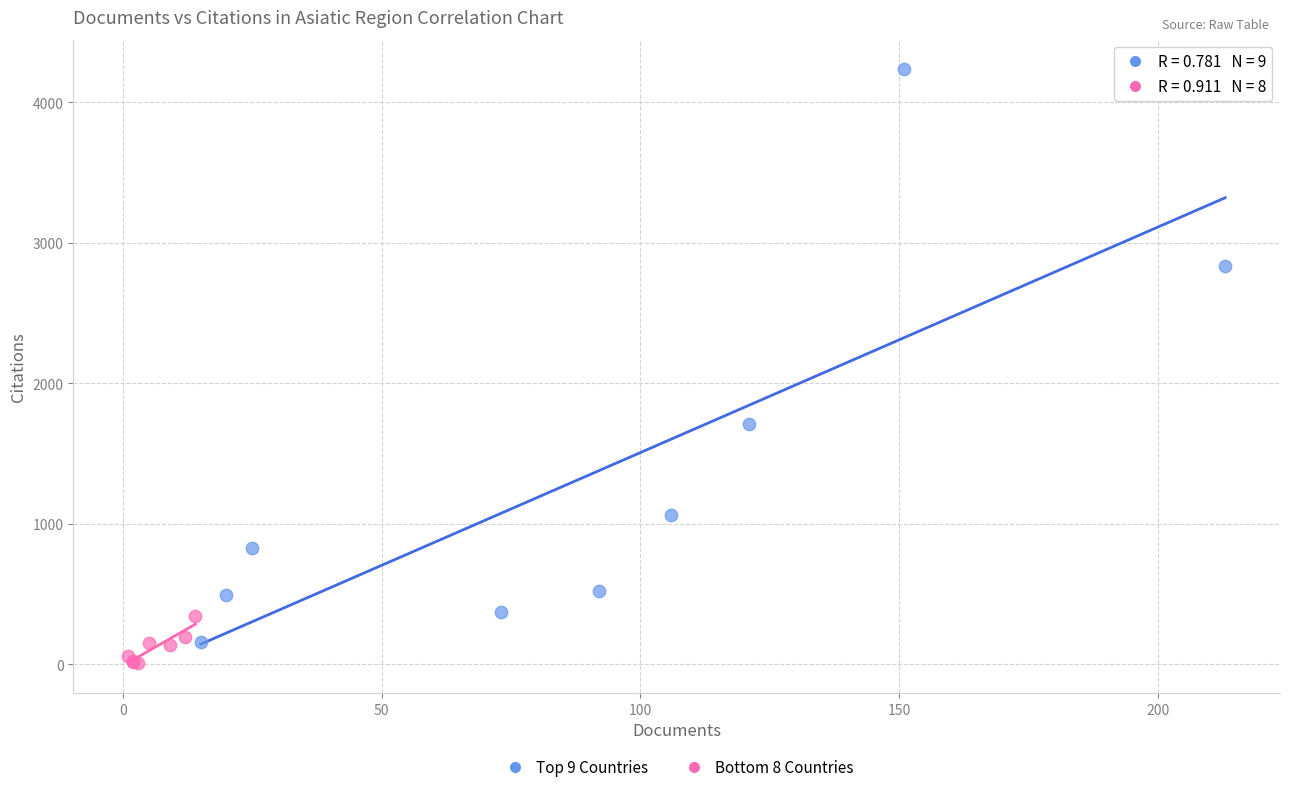

Which series has the widest spread of Y values?

Top 9 Countries